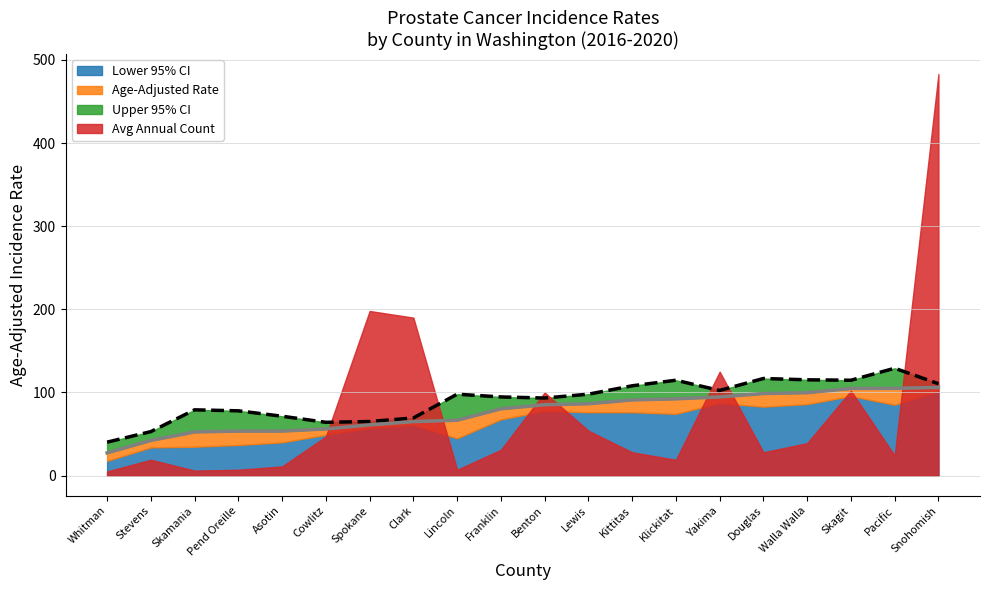

Read the Upper 95% CI value at Lewis.

97.9